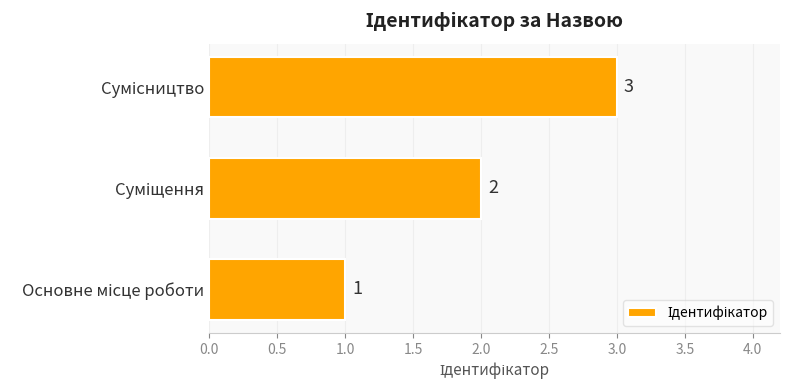

What is the greatest value displayed?

3